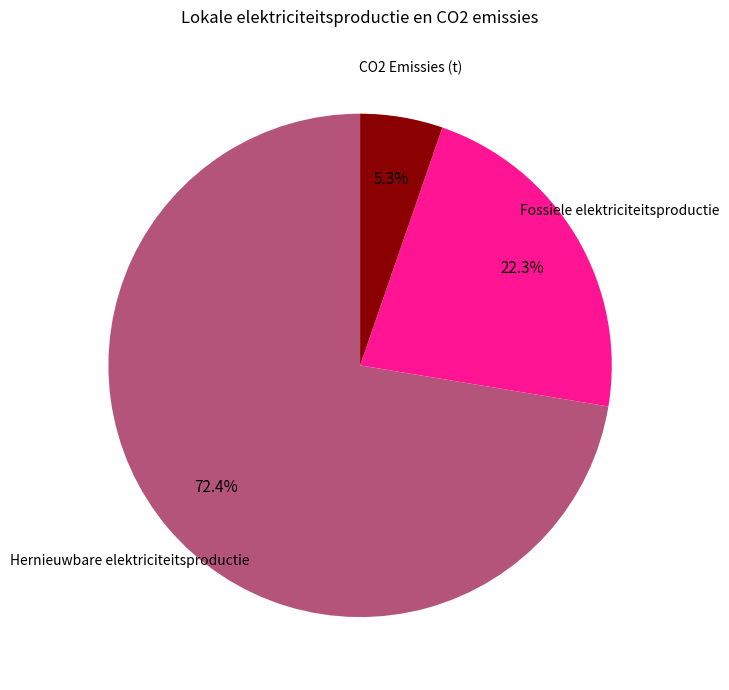

Does any single category account for the majority?

Yes